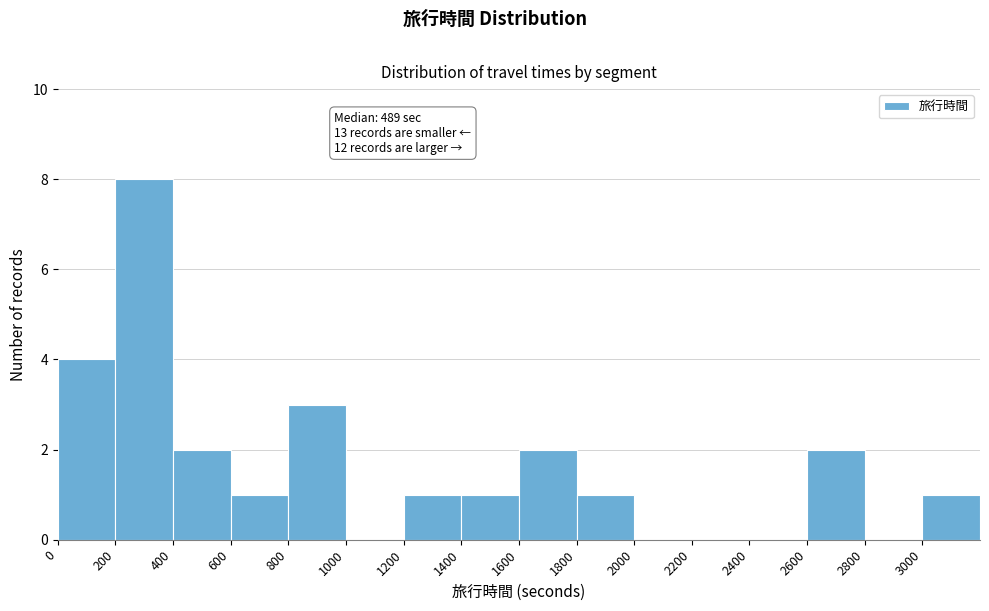

Which range on the x-axis has the tallest bar?

200 to 400